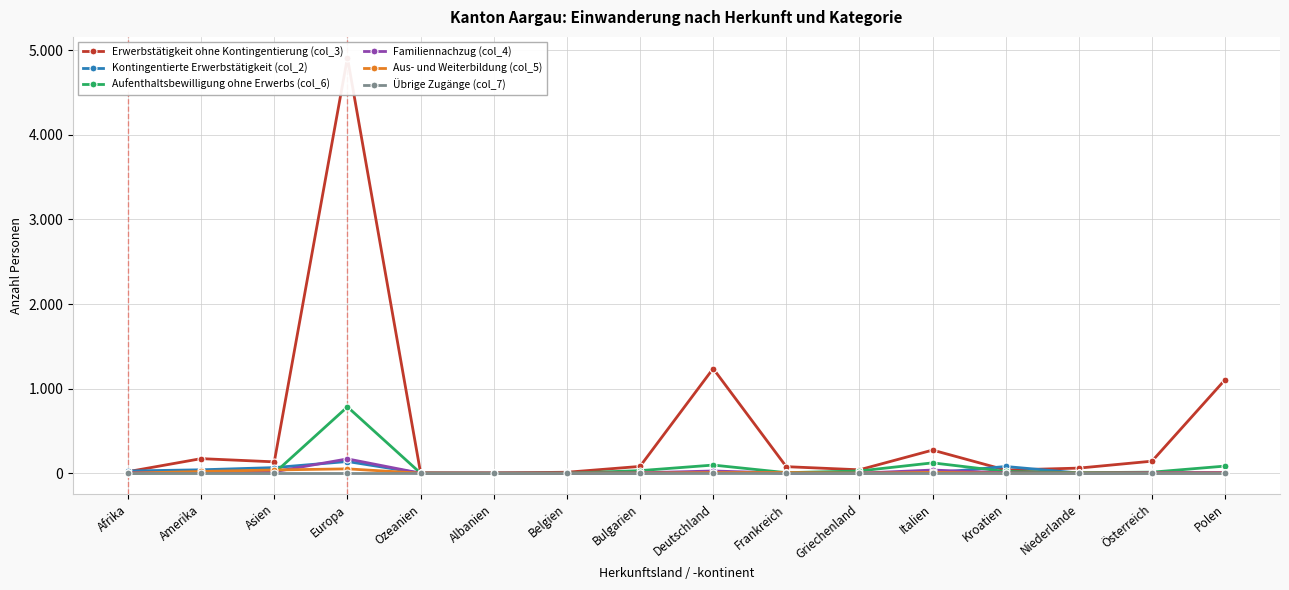

How many lines are shown in the chart?

6